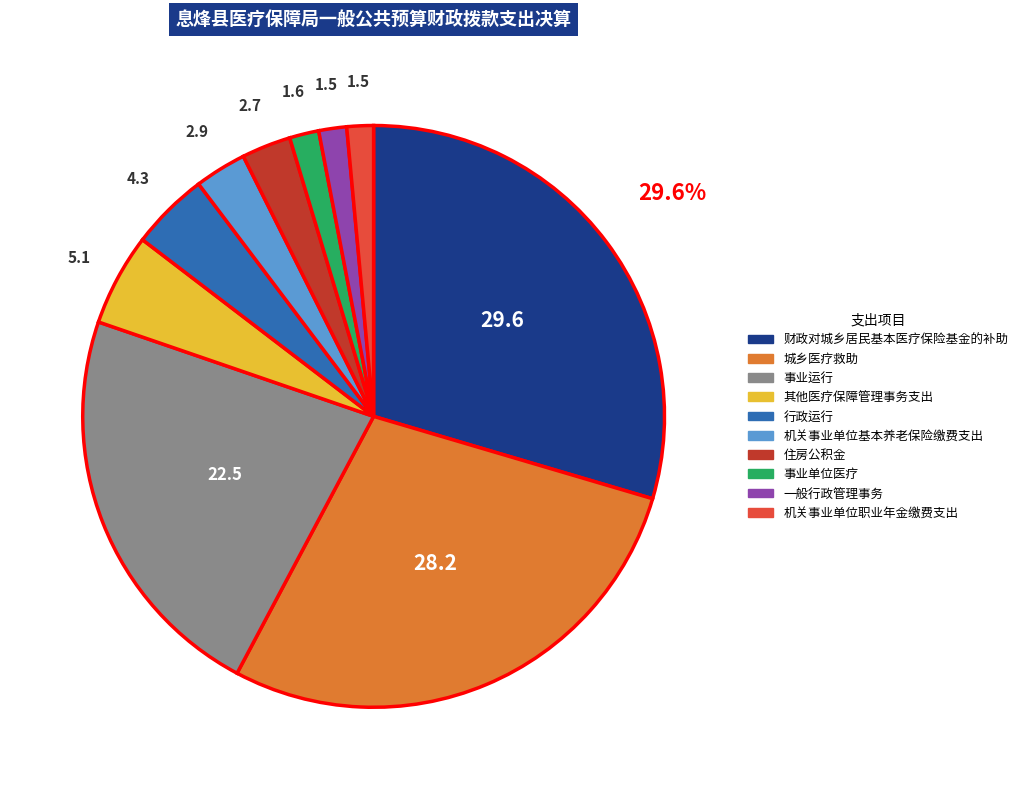

How much of the chart is everything except 财政对城乡居民基本医疗保险基金的补助?

70.4%